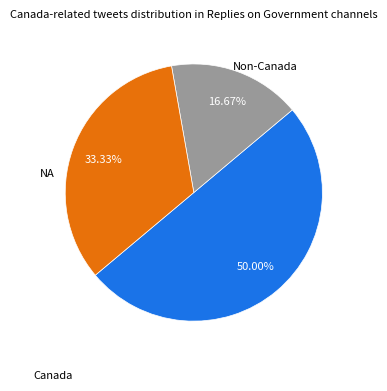

Count the number of slices in the pie.

3